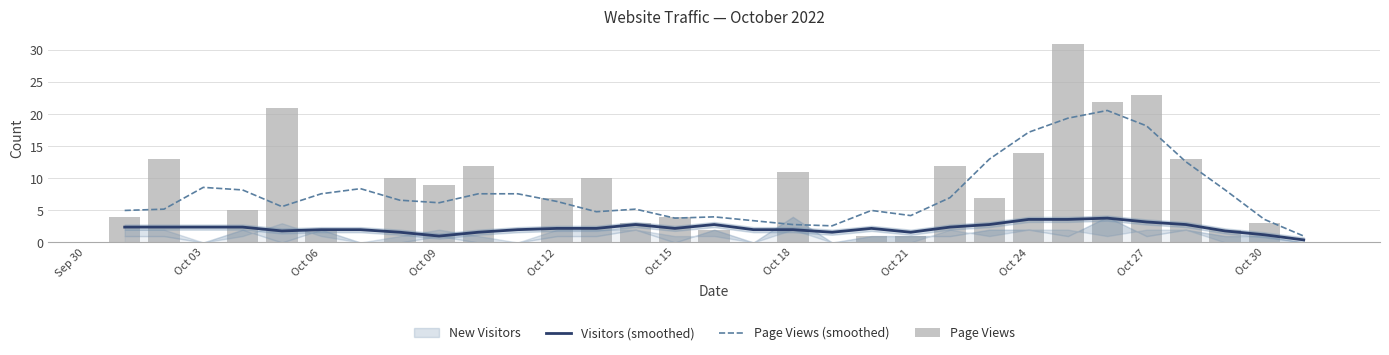

True or false: Page Views (smoothed) has a value of 2.3 at Oct 15.

False